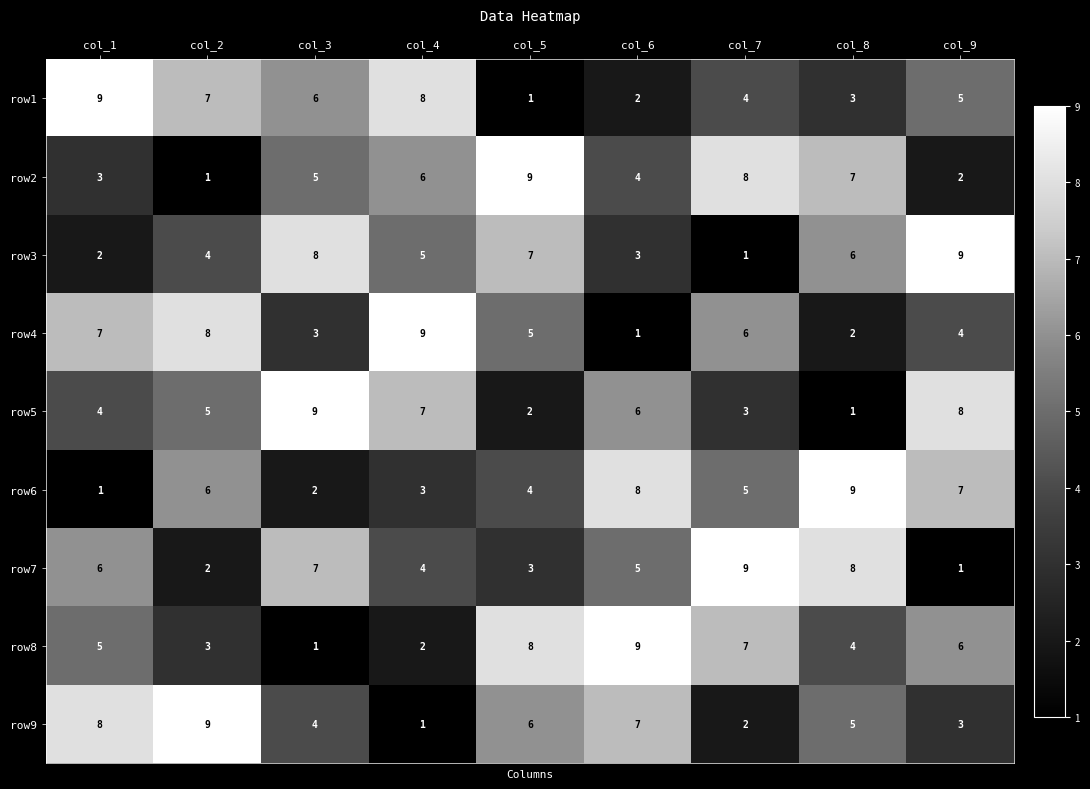

What is the spread (max minus min) of values at col_5?

8